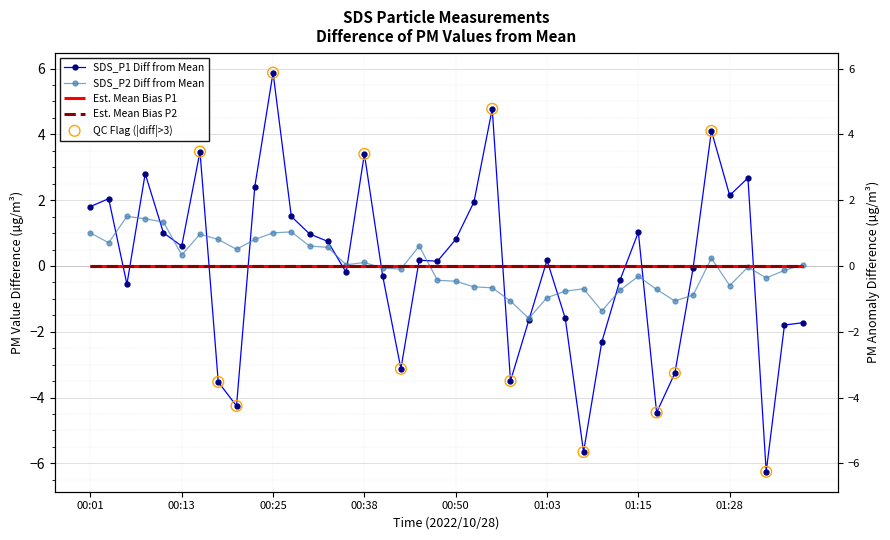

At how many categories does at least one series exceed 4?

3